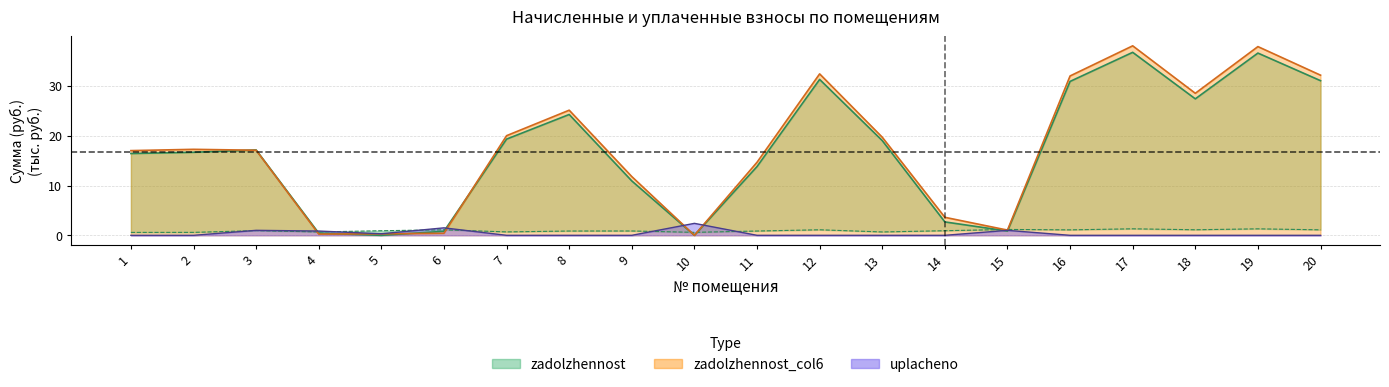

What is the highest value of the zadolzhennost_col6 series?

38.1